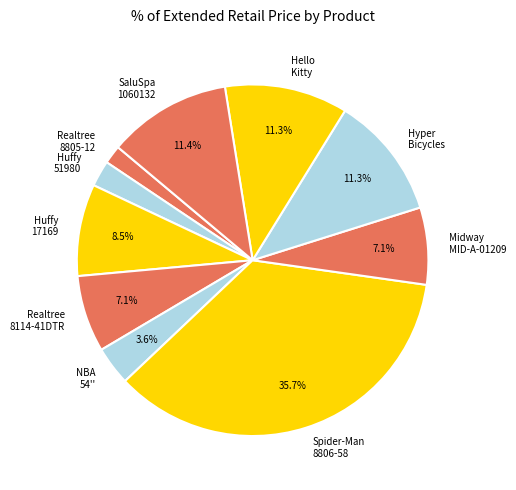

Is there a majority slice in this chart?

No